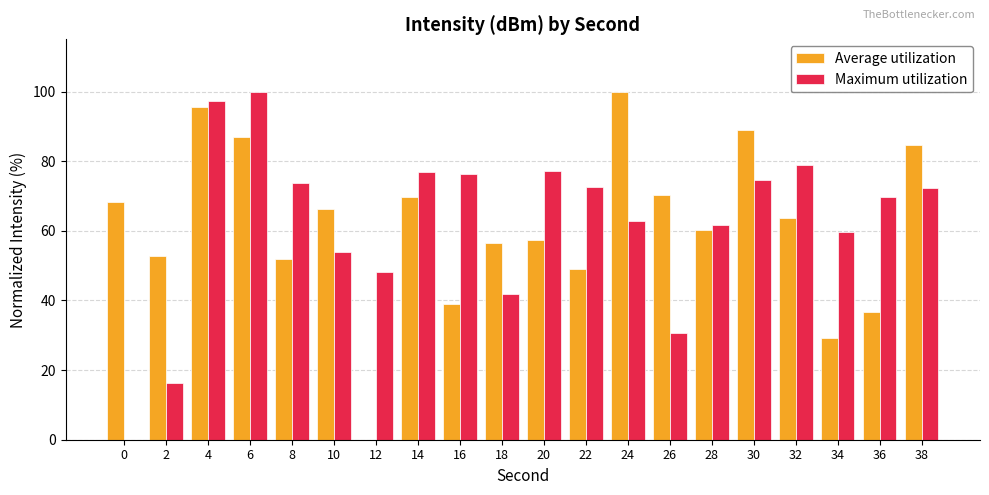

The value of Maximum utilization at 38 is 72.2. True or false?

True